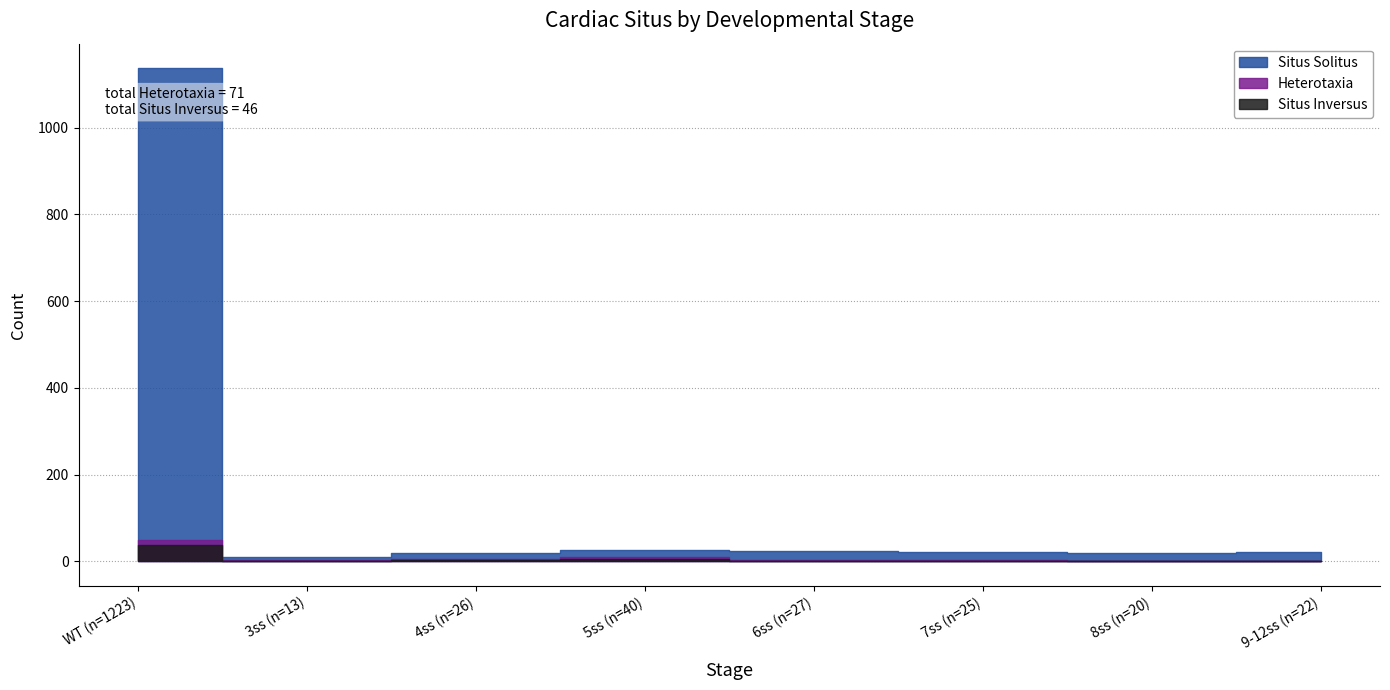

True or false: Heterotaxia and Situs Solitus cross at least once.

False